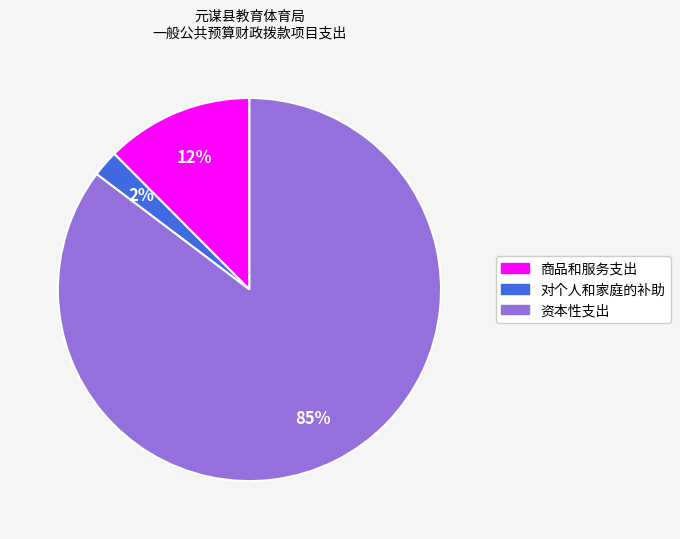

Count the number of slices in the pie.

3